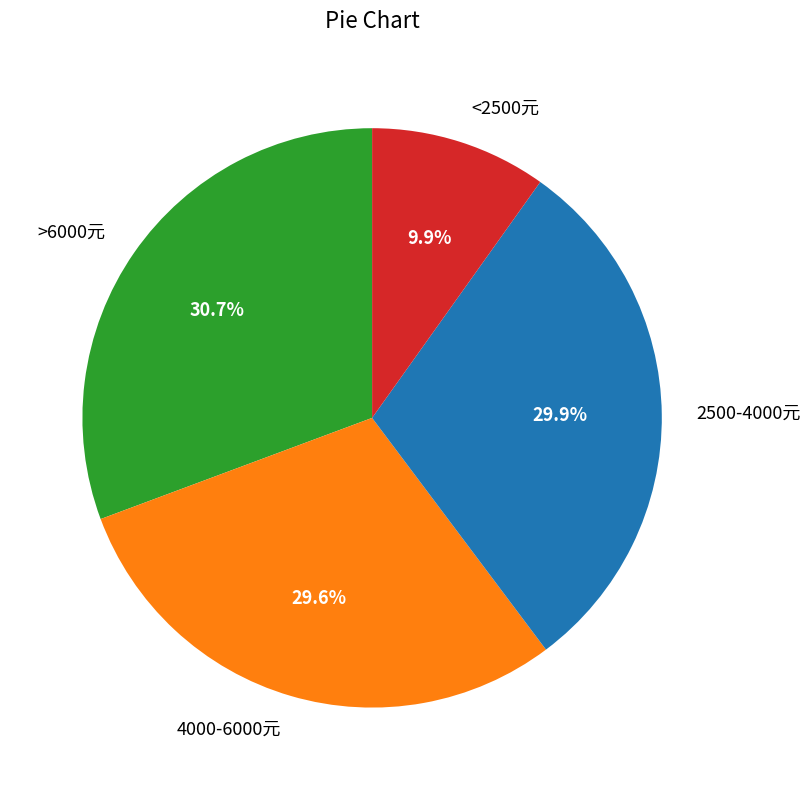

What is the smallest slice in the pie chart?

<2500元